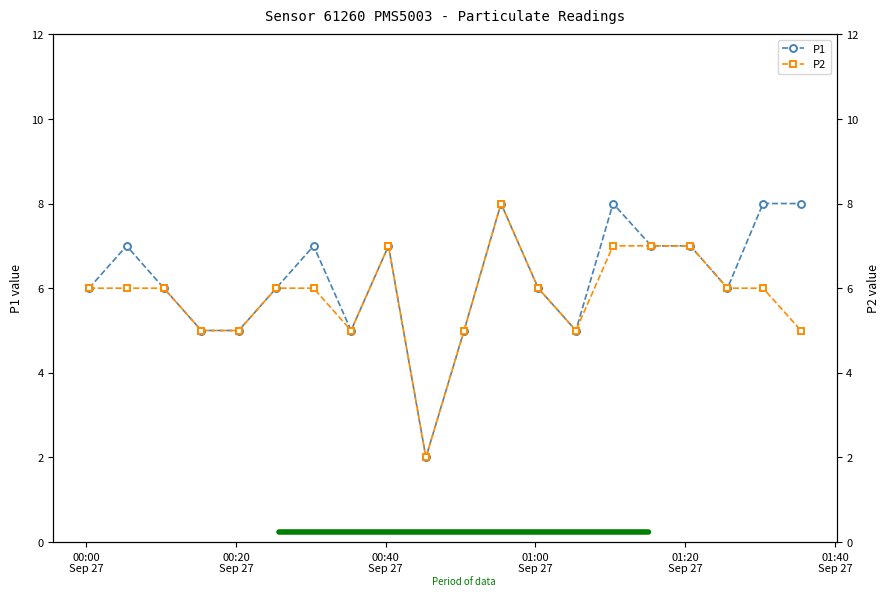

What are all the series names shown in the legend?

P1, P2